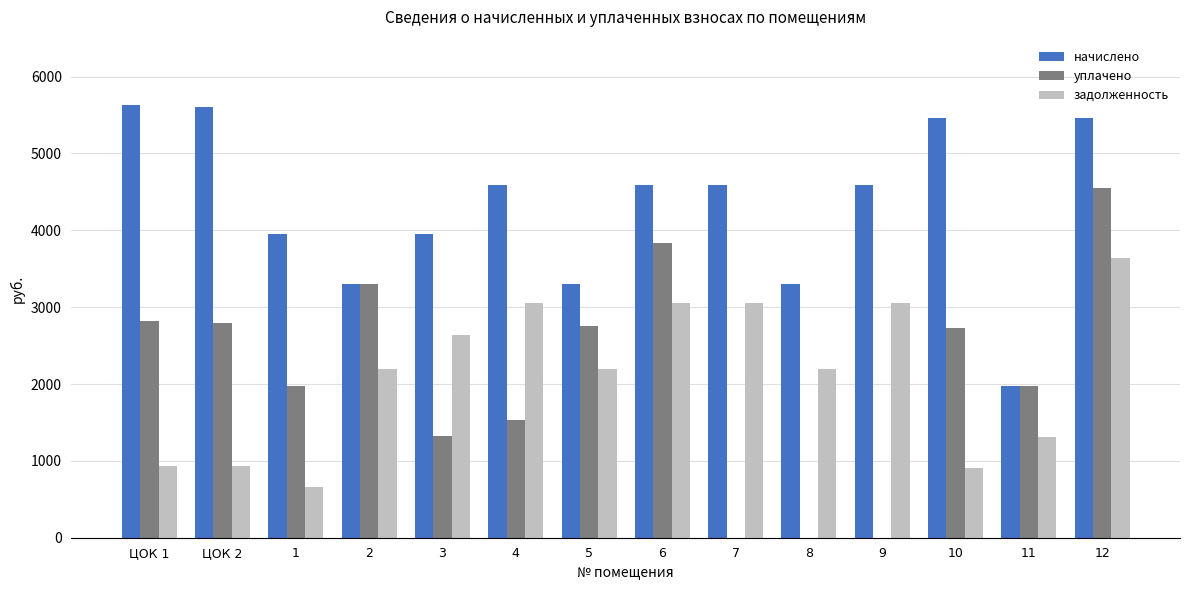

What is the total value across all series at 7?

7650.5